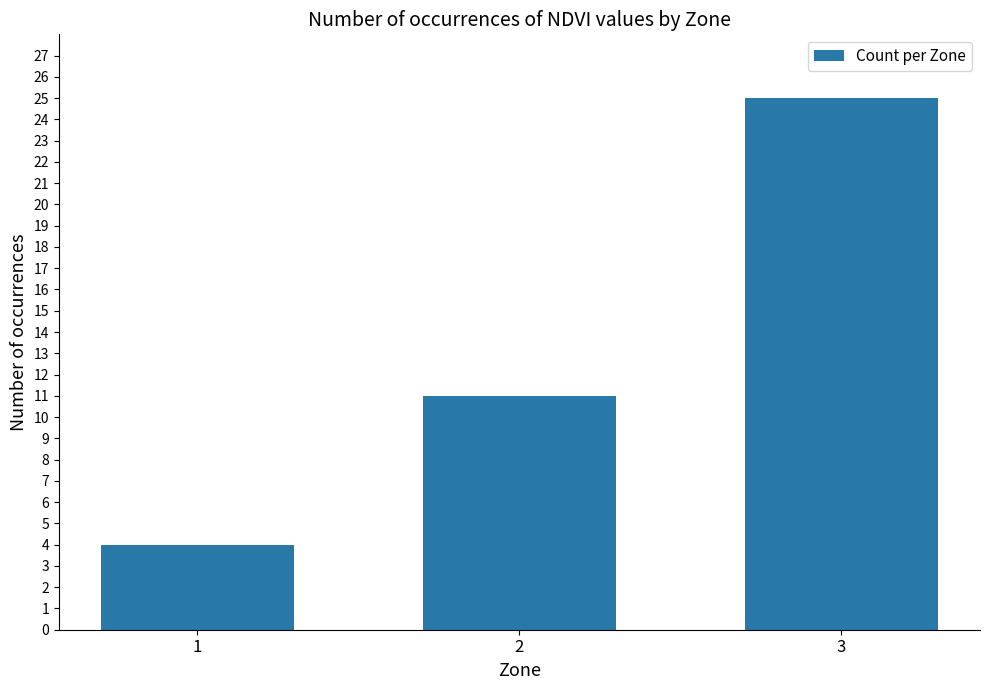

Are the bars grouped side by side (vs. stacked)?

No